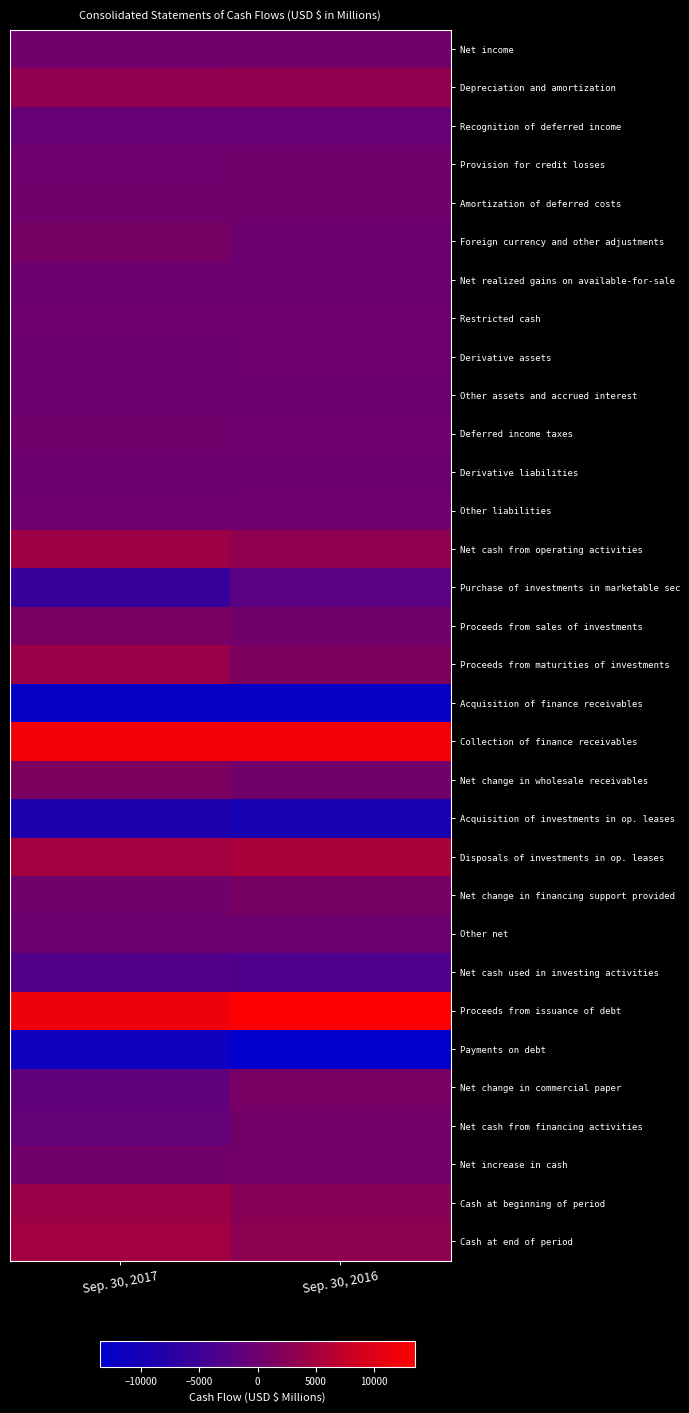

Between Sep. 30, 2017 and Sep. 30, 2016, which series saw the biggest shift?

Purchase of investments in marketable sec